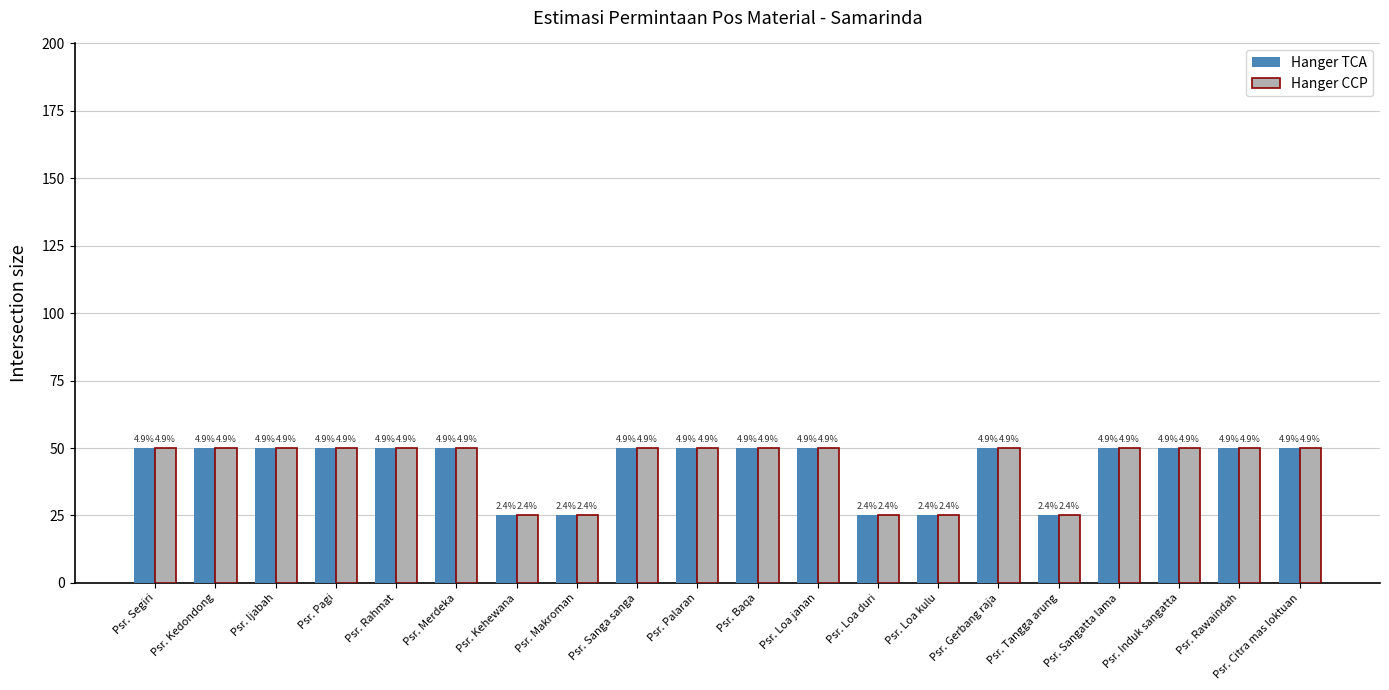

What are all the series names shown in the legend?

Hanger TCA, Hanger CCP